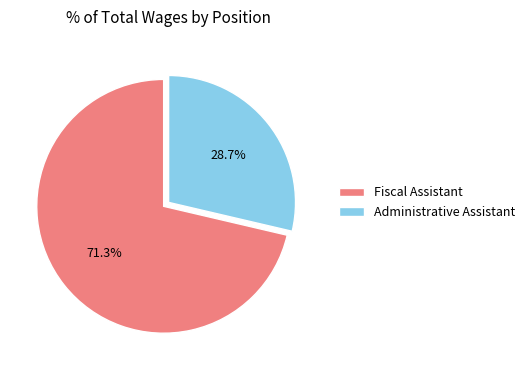

To the nearest percent, what percentage of the pie is Administrative Assistant?

29%